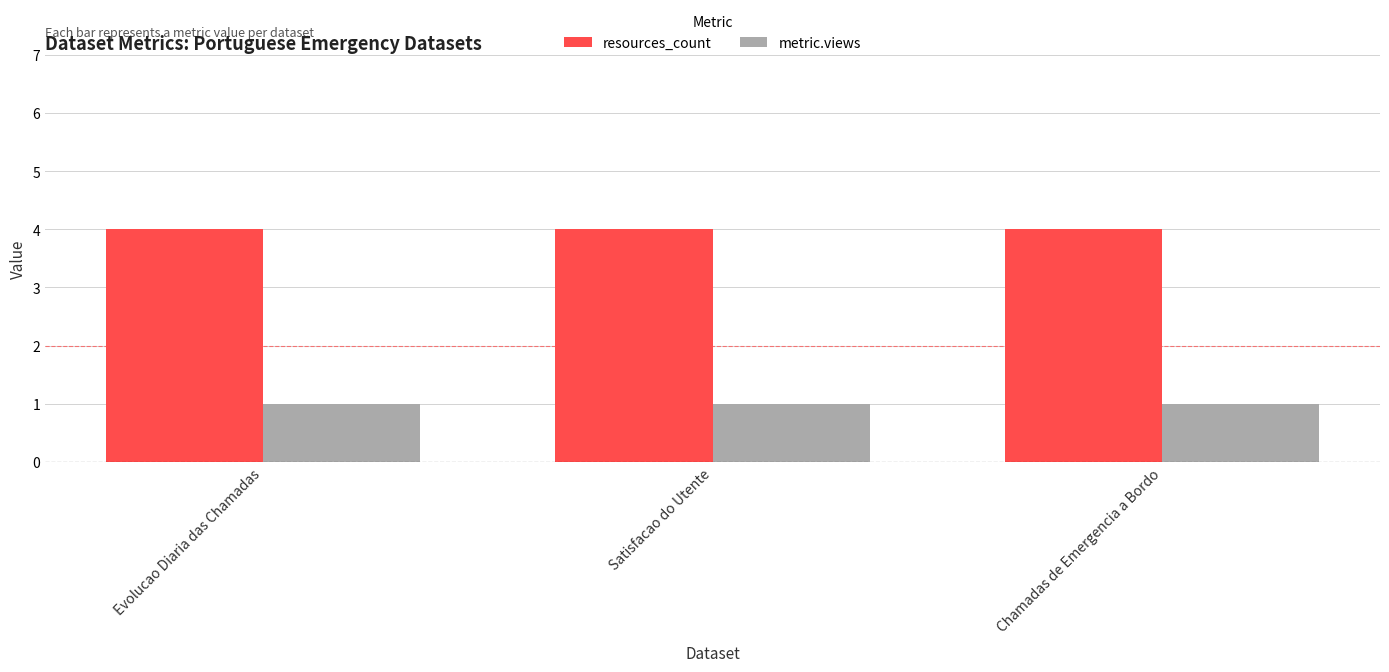

What is the highest value of the resources_count series?

4